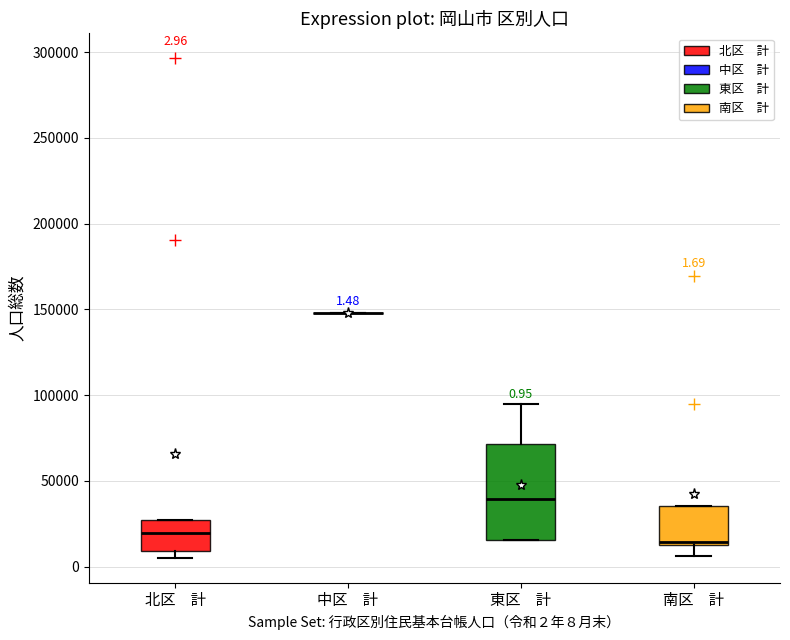

Comparing the boxes themselves (not the whiskers), which one is the tallest?

東区 計